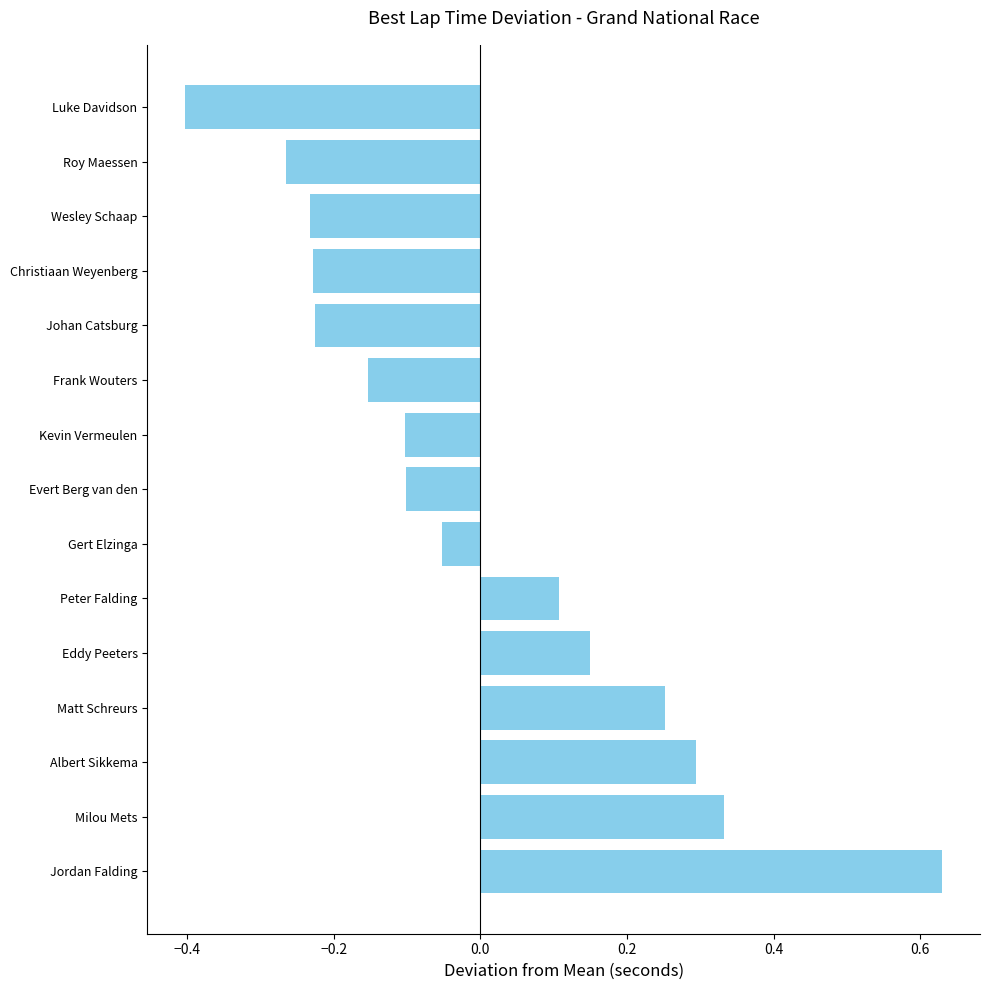

Between Luke Davidson and Johan Catsburg, which is larger?

Johan Catsburg